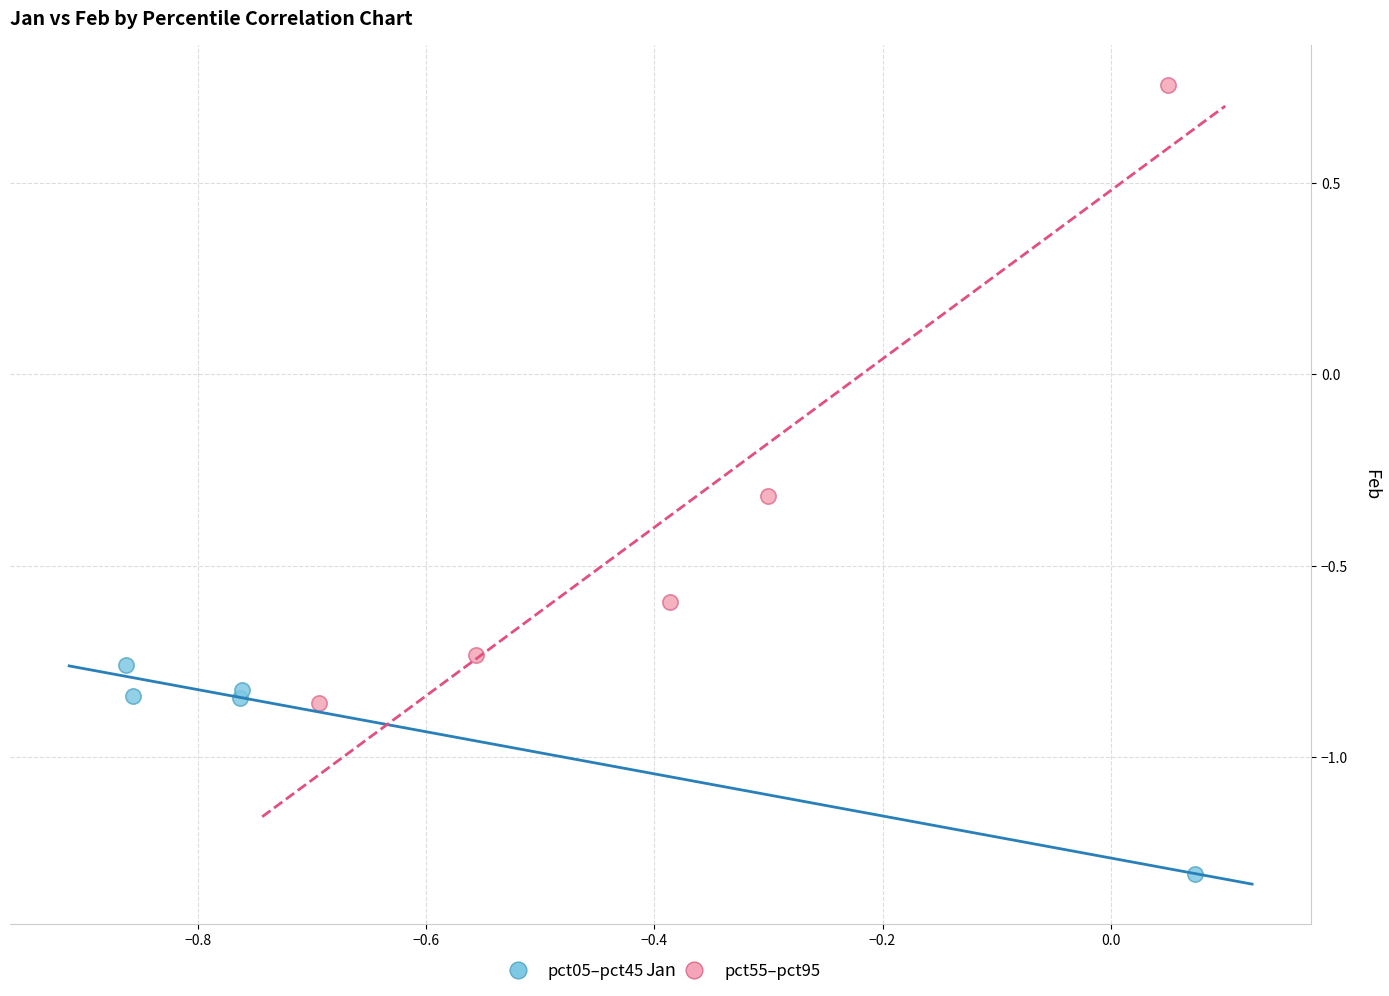

Which series contains the lowest Y value?

pct05–pct45